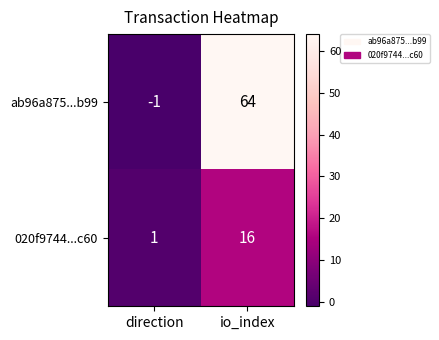

Count the number of data series in this chart.

2